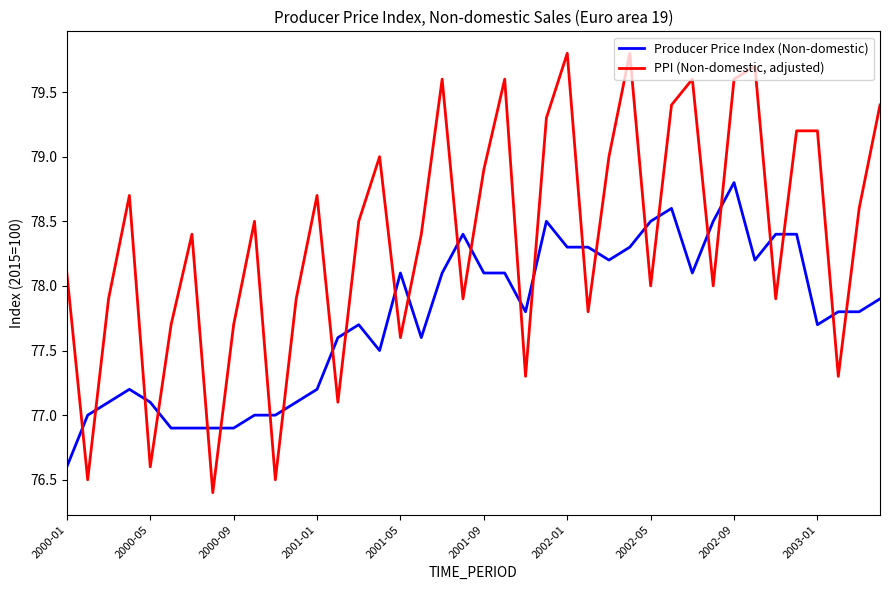

Which series has the widest spread of values?

PPI (Non-domestic, adjusted)